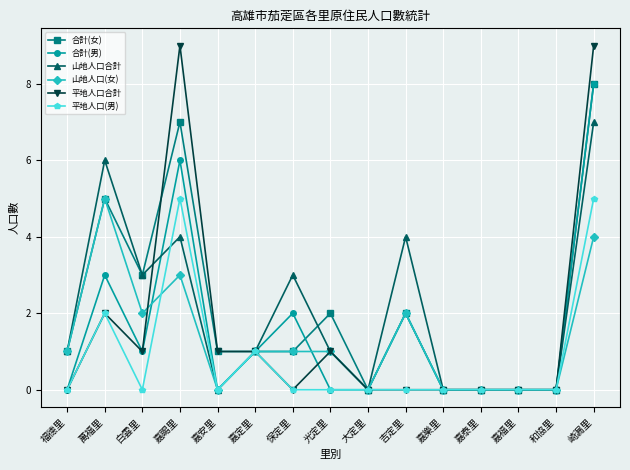

Which series has the widest spread of values?

平地人口合計